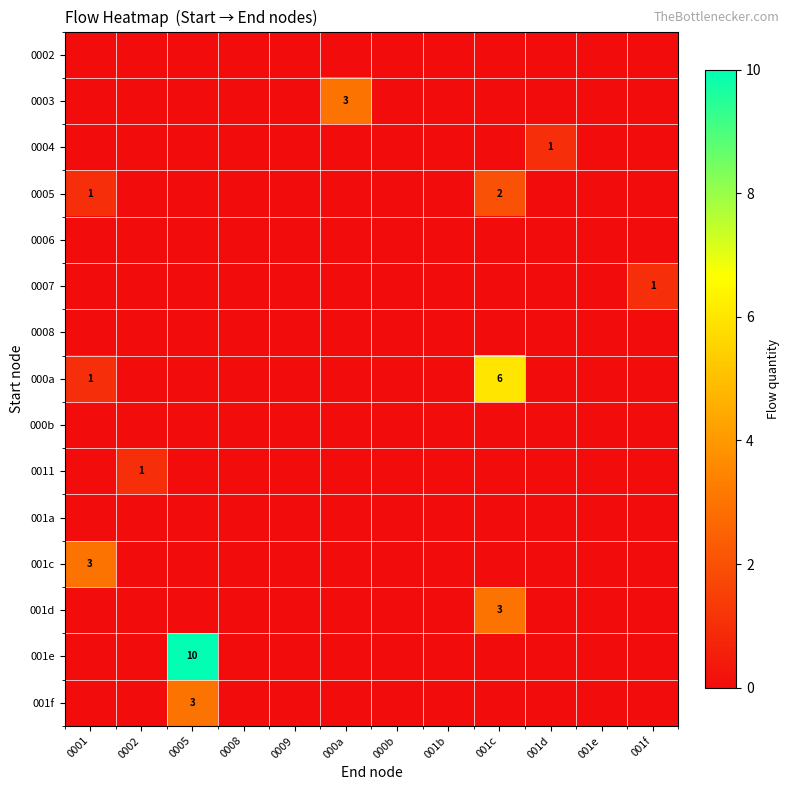

The value of 000a at 001c is 11. True or false?

False